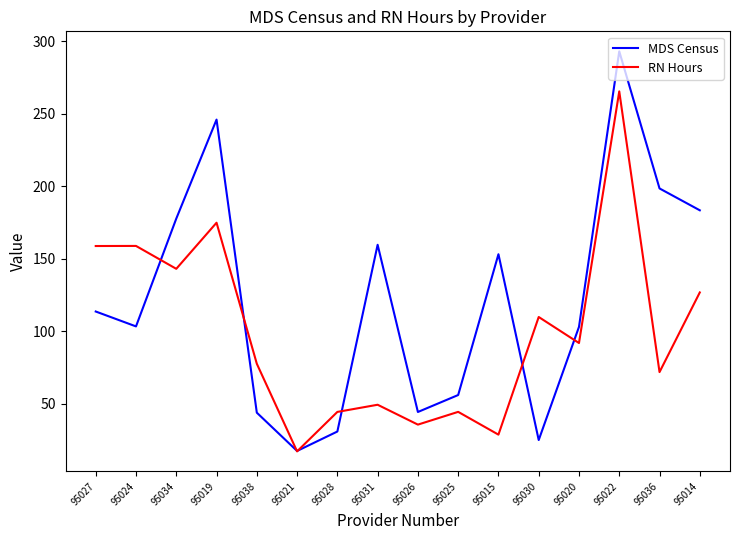

Where does the MDS Census series first go above 113?

95027